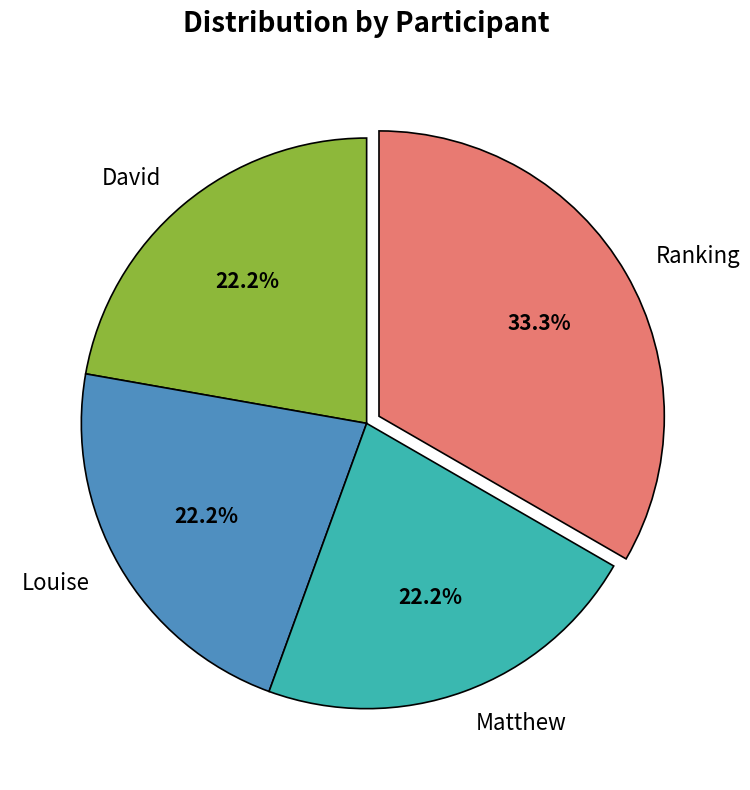

To the nearest percent, what portion does David represent?

22%